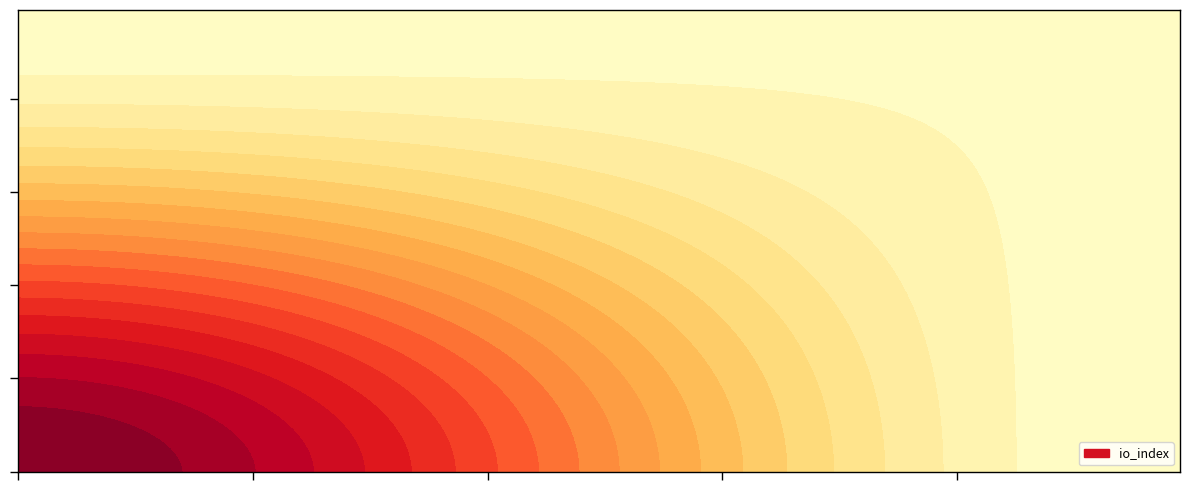

Reading right to left, list all the values displayed in this chart.

4c08d729f9482b814f0242e833413de1681913e: io_index=24	direction=-1
a457ad905ddc5461366fc0496f3726a05ac2cf8: io_index=2	direction=1